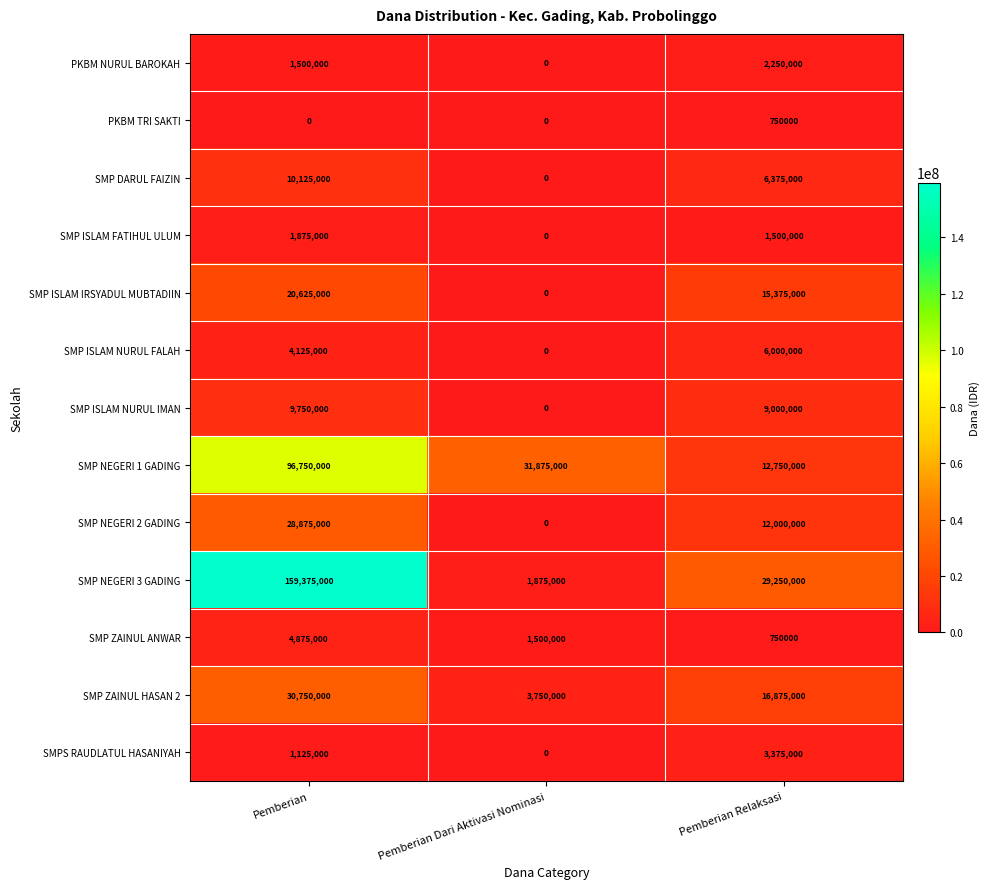

Which series changed the most between Pemberian Dari Aktivasi Nominasi and Pemberian Relaksasi?

SMP NEGERI 3 GADING